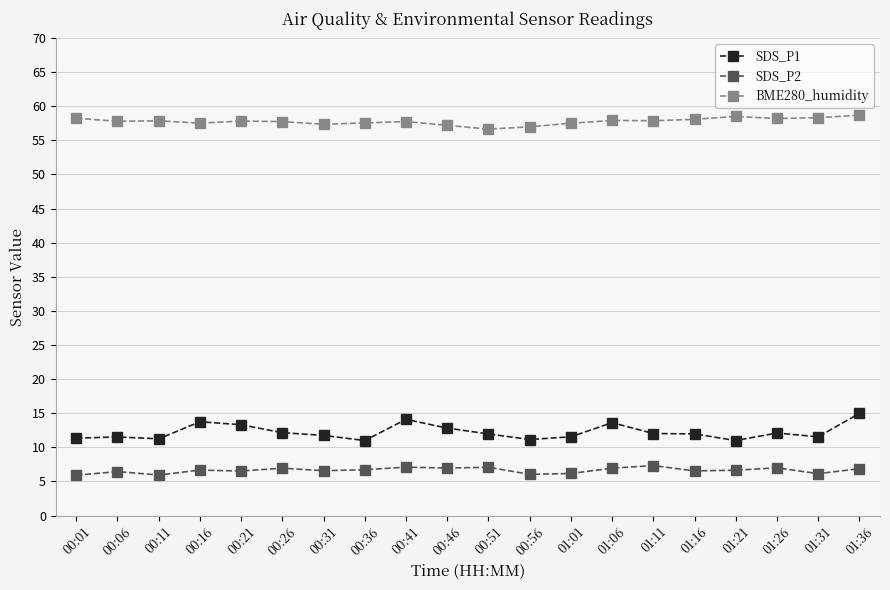

What is the maximum value for BME280_humidity?

58.7